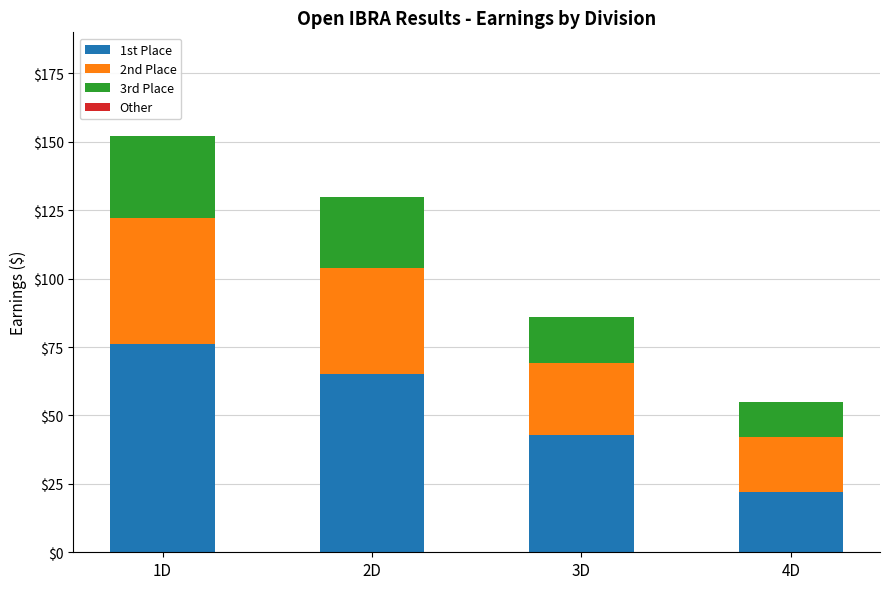

What value does the 1st Place series have at 4D?

22